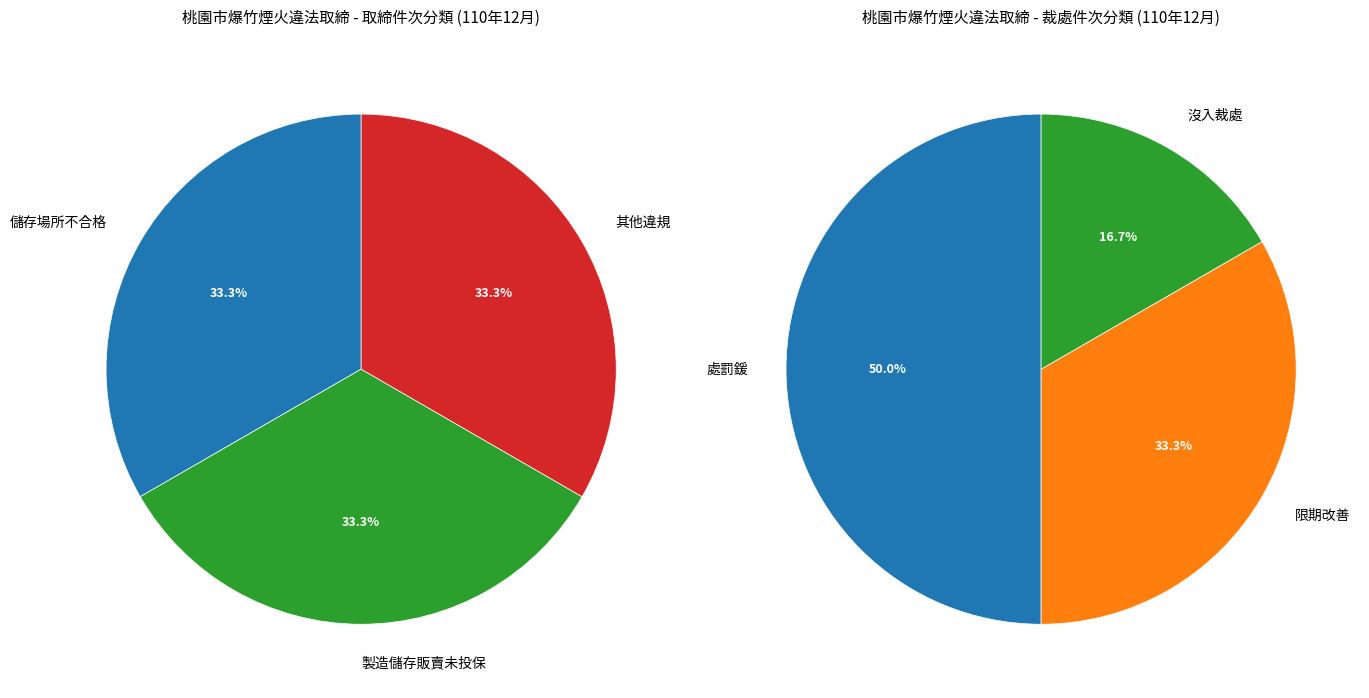

Is it true that 0 is 88% of the pie?

False